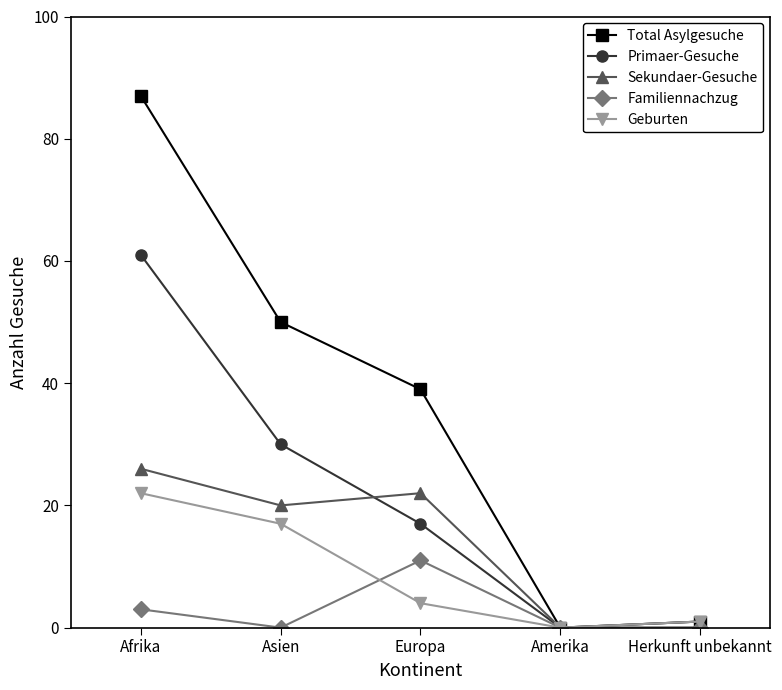

How many series are shown in this chart?

5